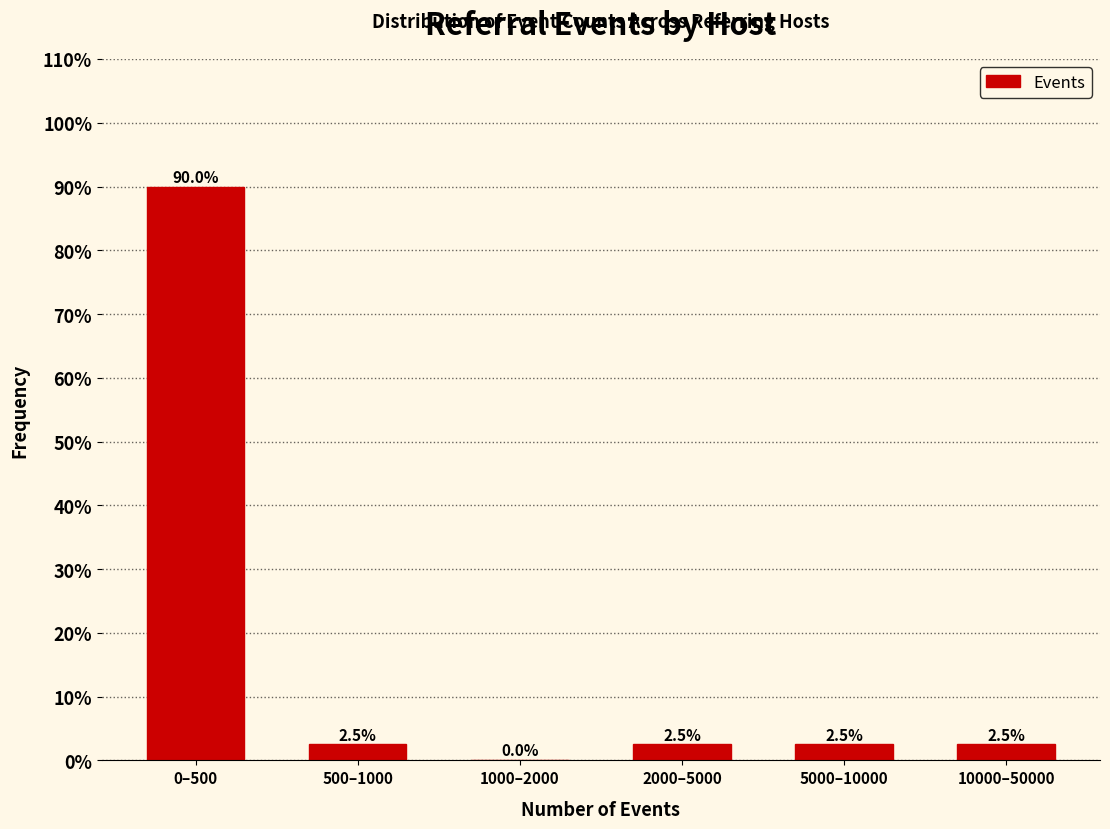

Reading left to right, what are all the values shown in this chart?

0–500=90.0	500–1000=2.5	1000–2000=0.0	2000–5000=2.5	5000–10000=2.5	10000–50000=2.5